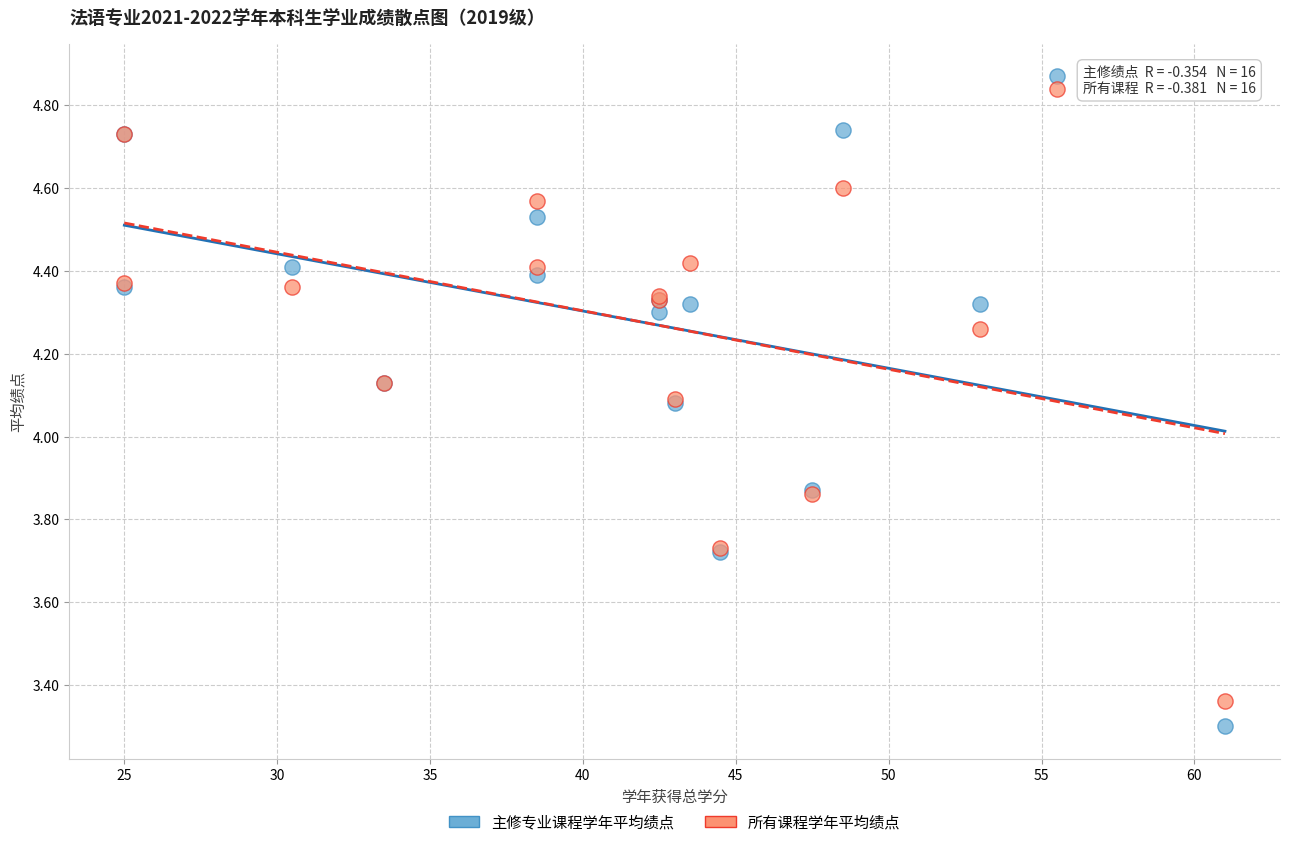

What is the X range (max minus min) for the scatter plot?

36.0